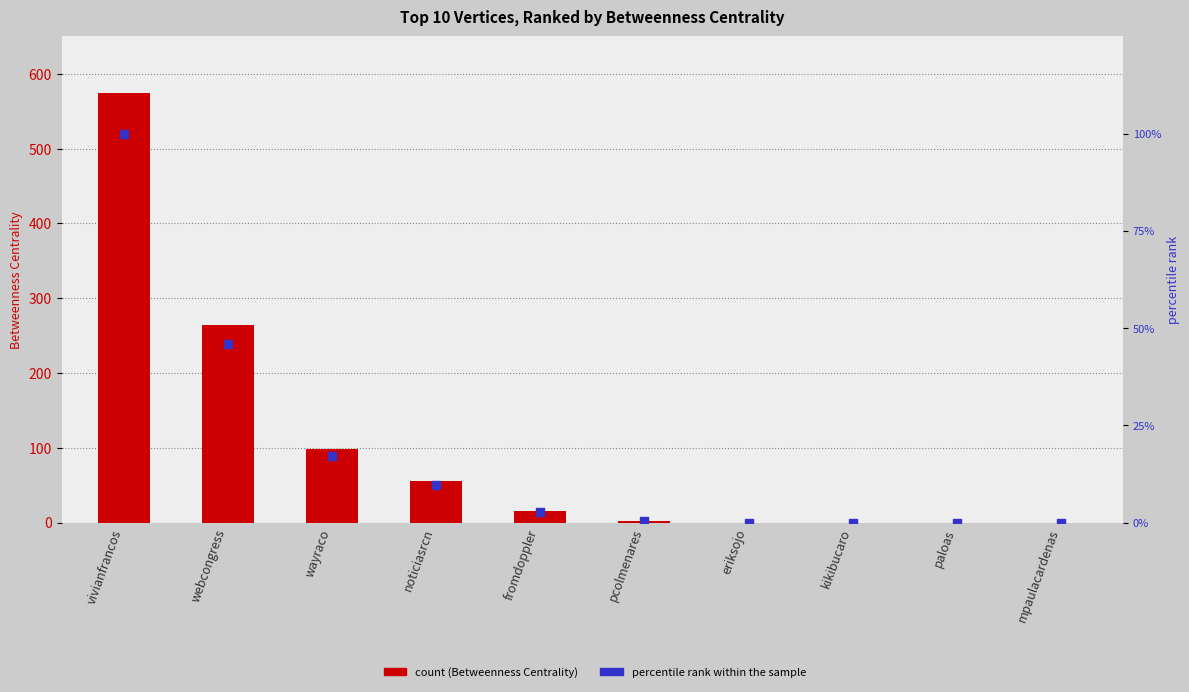

Which series has the largest total across all categories?

Betweenness Centrality